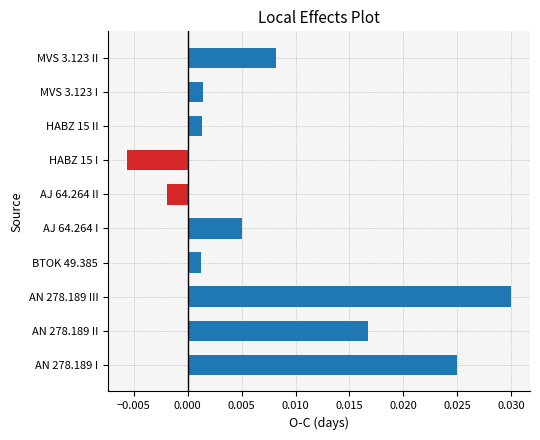

Which label corresponds to the largest value in the chart?

AN 278.189 III